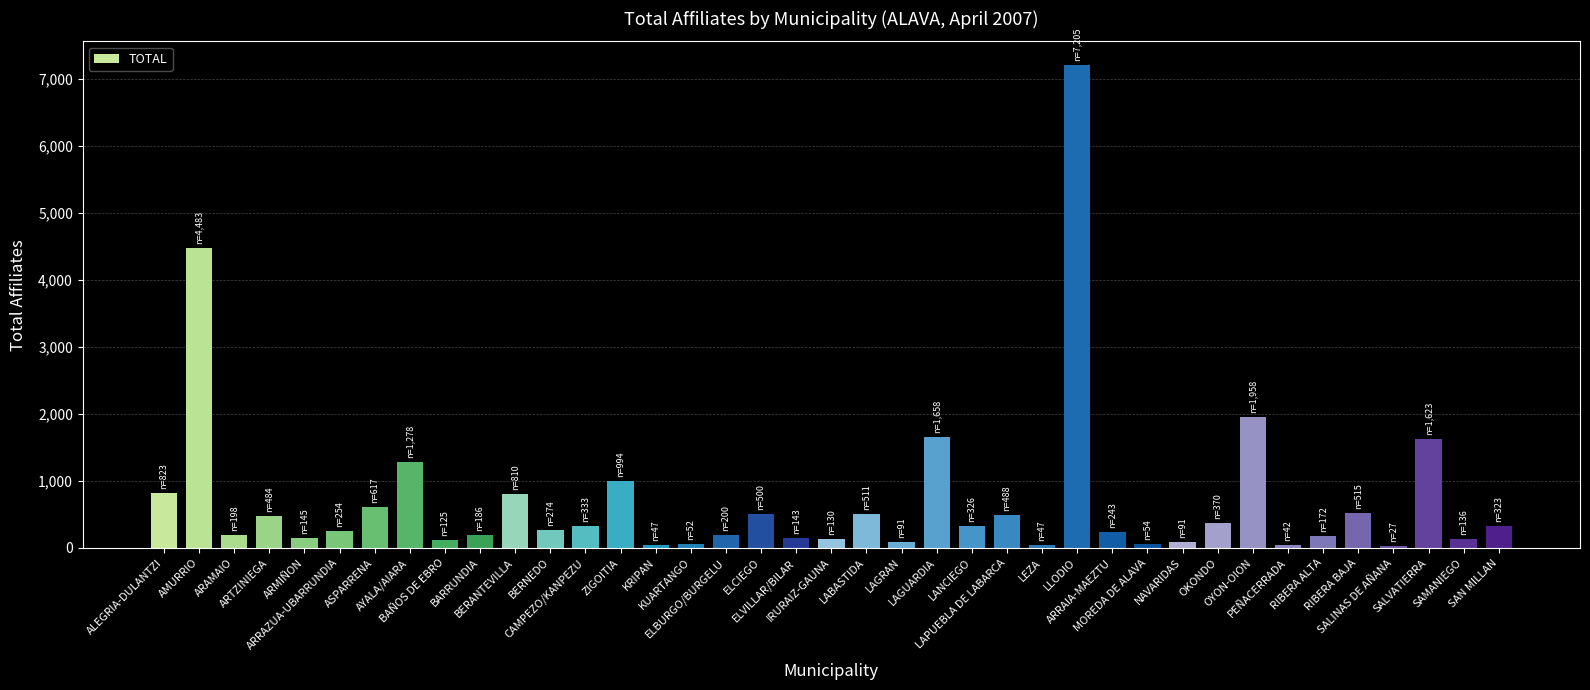

The value at AMURRIO is 7632. True or false?

False